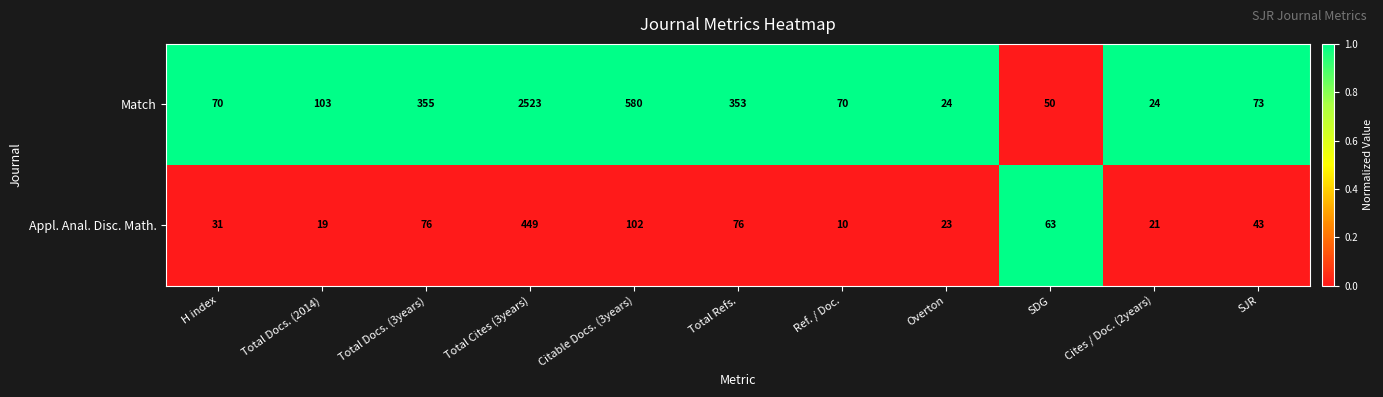

Reading left to right, list all the values displayed in this chart.

Match: H index=70	Total Docs. (2014)=103	Total Docs. (3years)=355	Total Cites (3years)=2523	Citable Docs. (3years)=580	Total Refs.=353	Ref. / Doc.=70	Overton=24	SDG=50	Cites / Doc. (2years)=24	SJR=73
Appl. Anal. Disc. Math.: H index=31	Total Docs. (2014)=19	Total Docs. (3years)=76	Total Cites (3years)=449	Citable Docs. (3years)=102	Total Refs.=76	Ref. / Doc.=10	Overton=23	SDG=63	Cites / Doc. (2years)=21	SJR=43